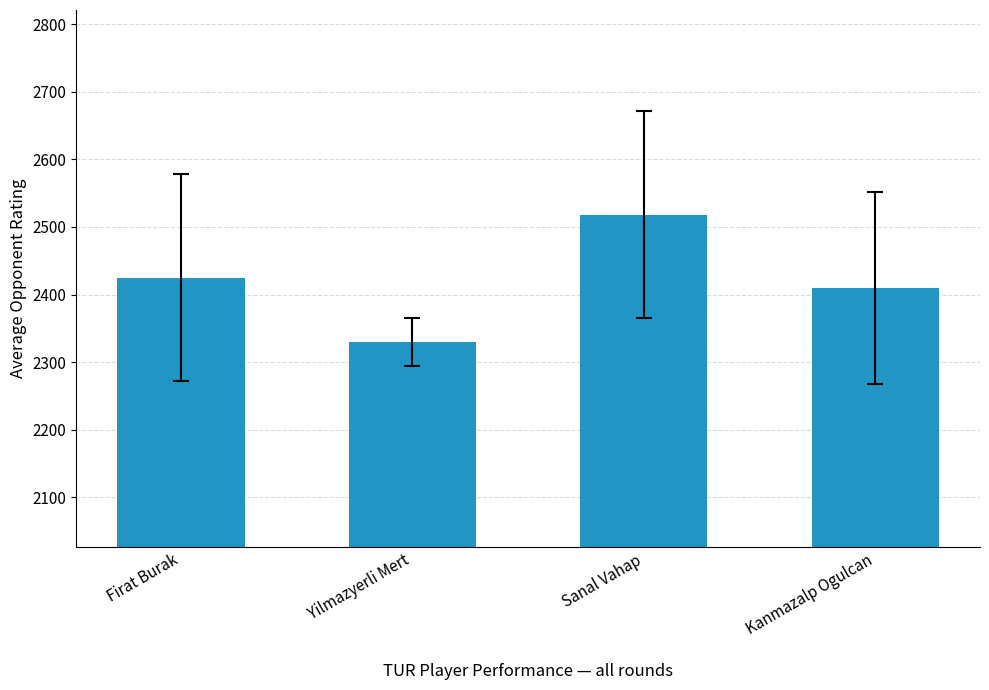

What is the difference between the maximum and minimum values?

188.8